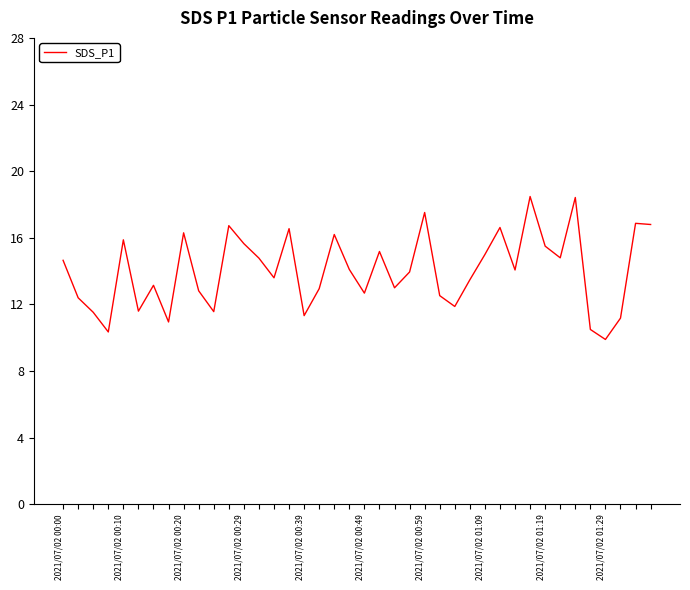

What is the maximum value shown in the chart?

18.5